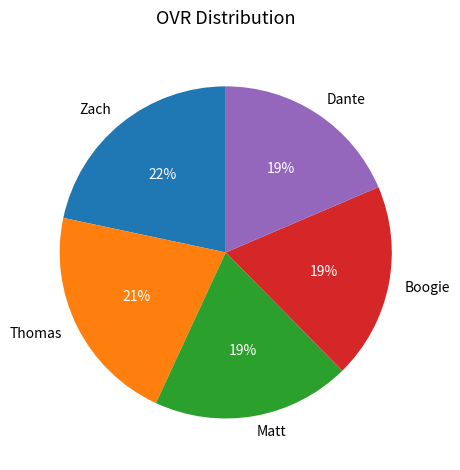

What percentage is the Dante slice, to the nearest percent?

19%